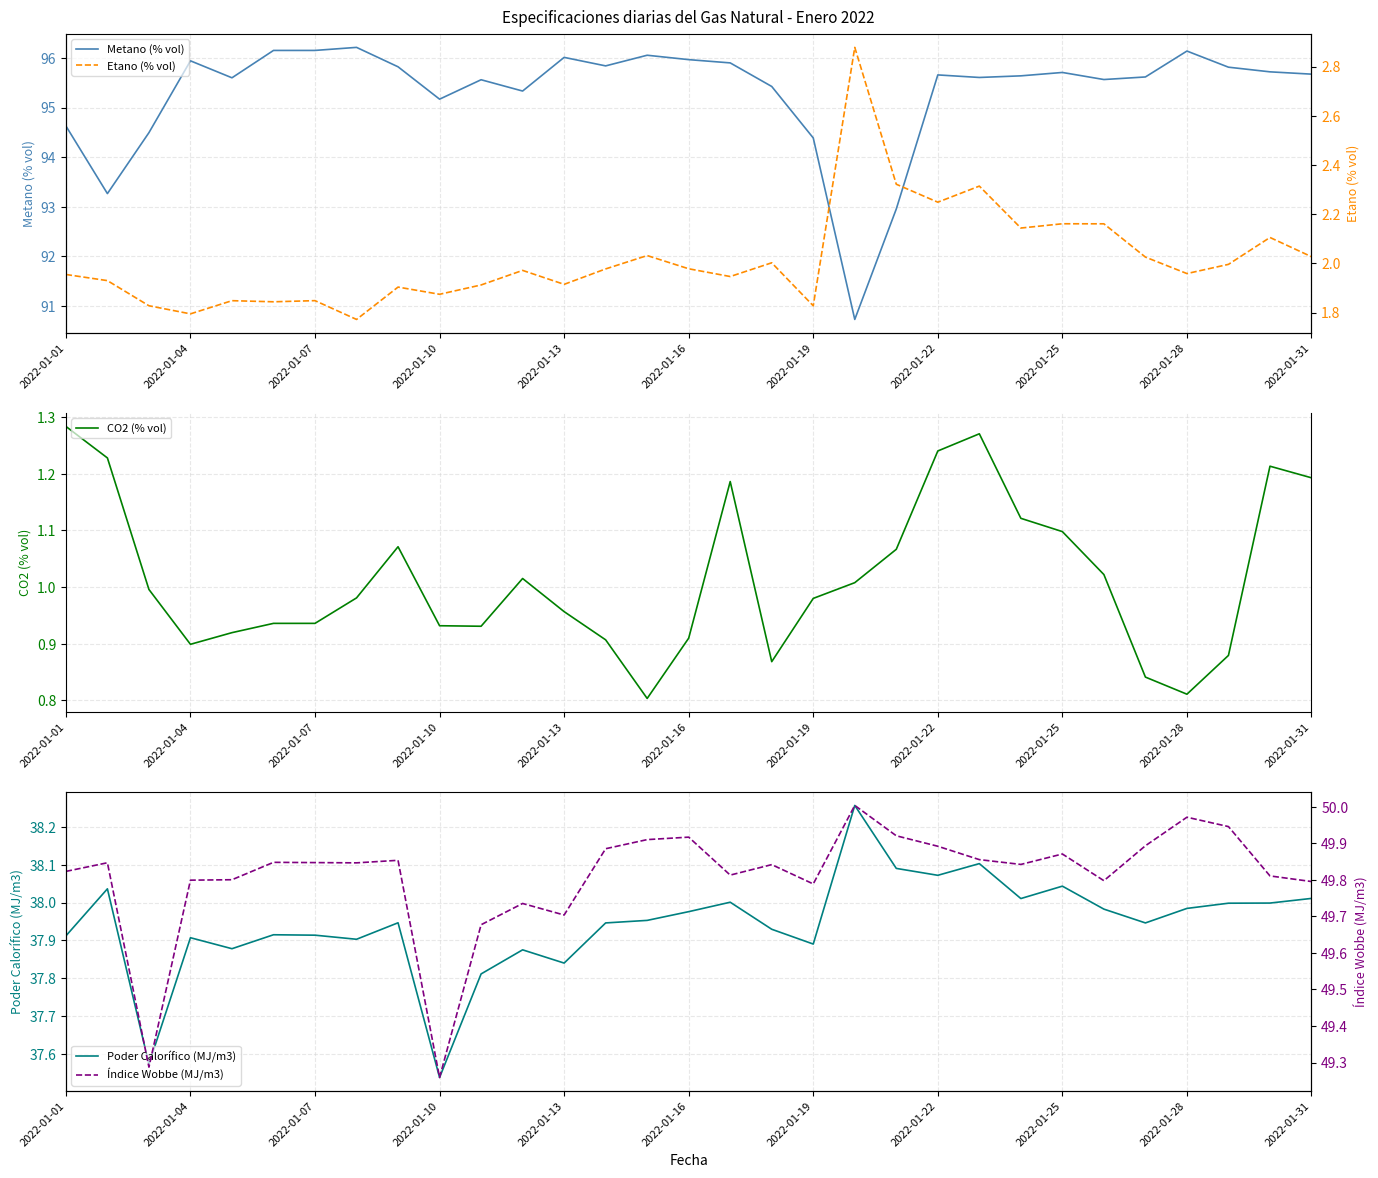

The value of CO2 (% vol) at 2022-01-16 is 1.5. True or false?

False